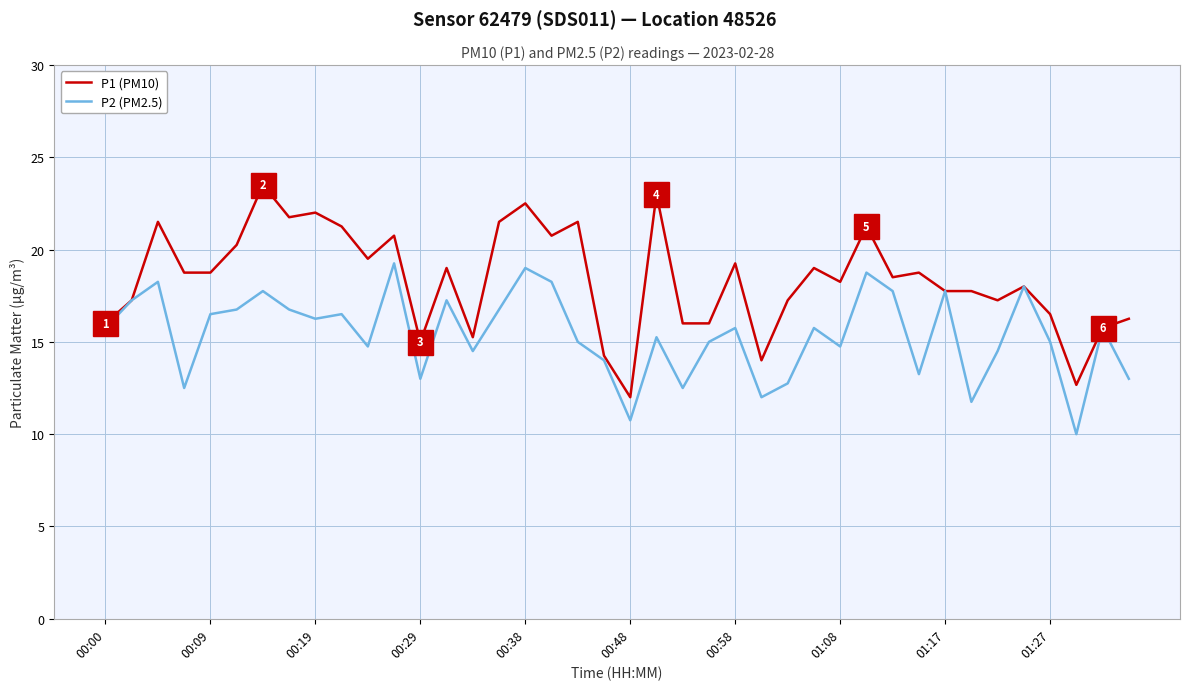

What is the minimum value for P1 (PM10)?

12.0